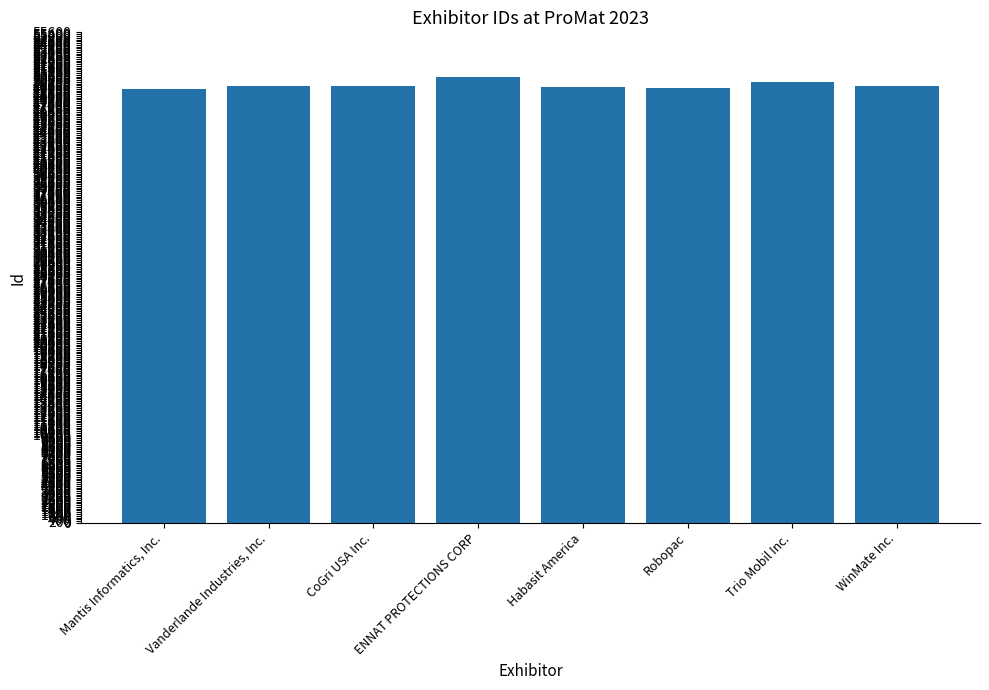

What is the difference between the maximum and minimum values?

1390